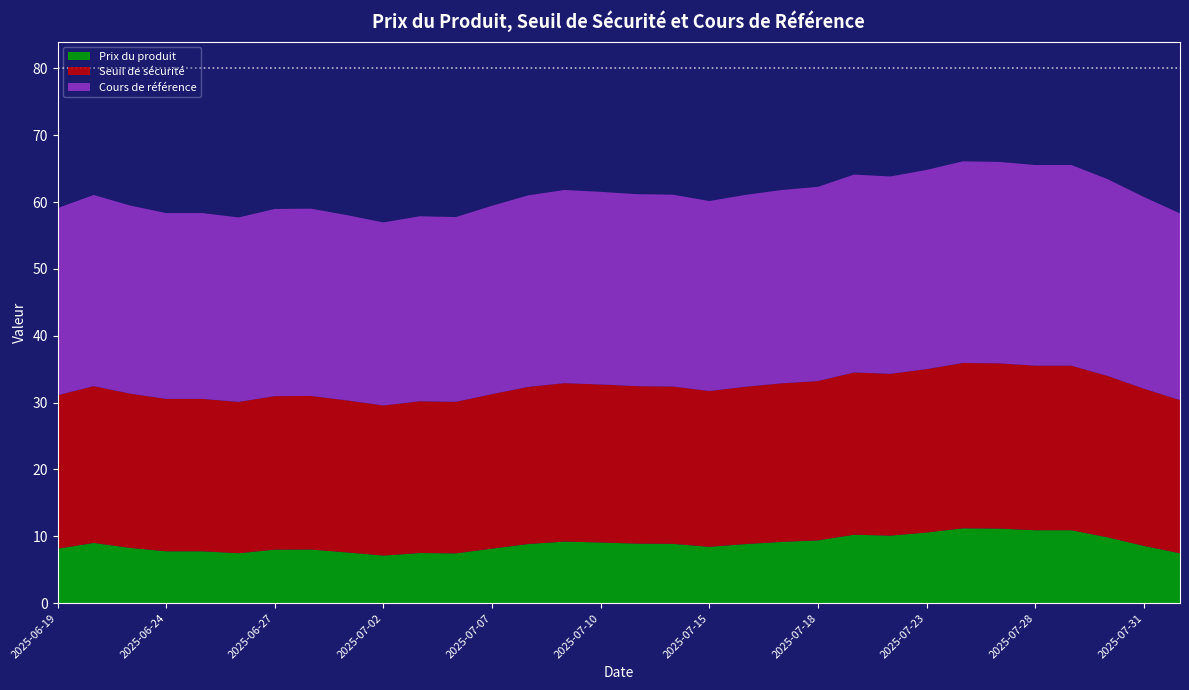

Reading left to right, list all the values displayed in this chart.

Prix du produit: 8.1	9.0	8.3	7.8	7.8	7.5	8.0	8.0	7.6	7.1	7.5	7.4	8.2	8.8	9.2	9.1	8.9	8.9	8.4	8.8	9.2	9.4	10.2	10.1	10.6	11.2	11.2	10.9	10.9	9.8	8.6	7.5
Seuil de sécurité: 23.0	23.5	23.1	22.8	22.8	22.6	23.0	23.0	22.7	22.5	22.7	22.7	23.1	23.5	23.7	23.6	23.6	23.5	23.3	23.5	23.7	23.8	24.3	24.2	24.4	24.7	24.7	24.6	24.6	24.1	23.5	22.9
Cours de référence: 28.0	28.6	28.1	27.8	27.8	27.6	28.0	28.0	27.7	27.4	27.7	27.6	28.2	28.7	28.9	28.8	28.7	28.7	28.4	28.7	28.9	29.1	29.6	29.5	29.8	30.2	30.1	30.0	30.0	29.4	28.7	27.9